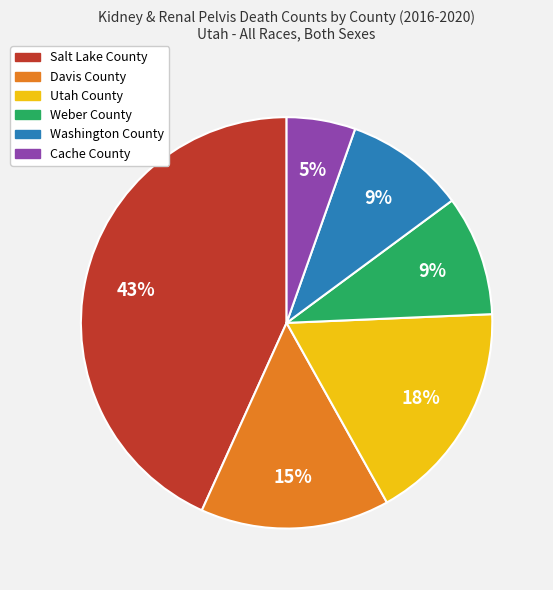

Between Salt Lake County and Cache County, which is larger?

Salt Lake County